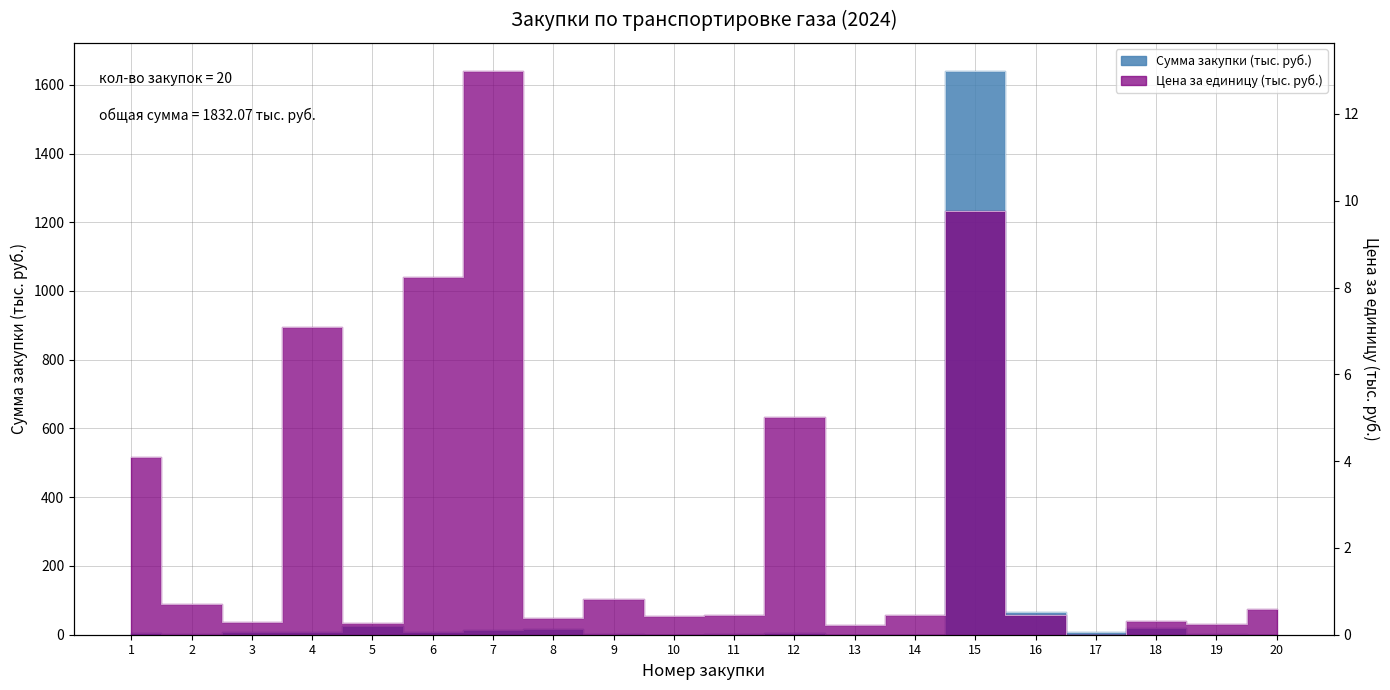

List the series in order of their peak value, lowest first.

Цена за единицу, Сумма закупки (тыс. руб.)